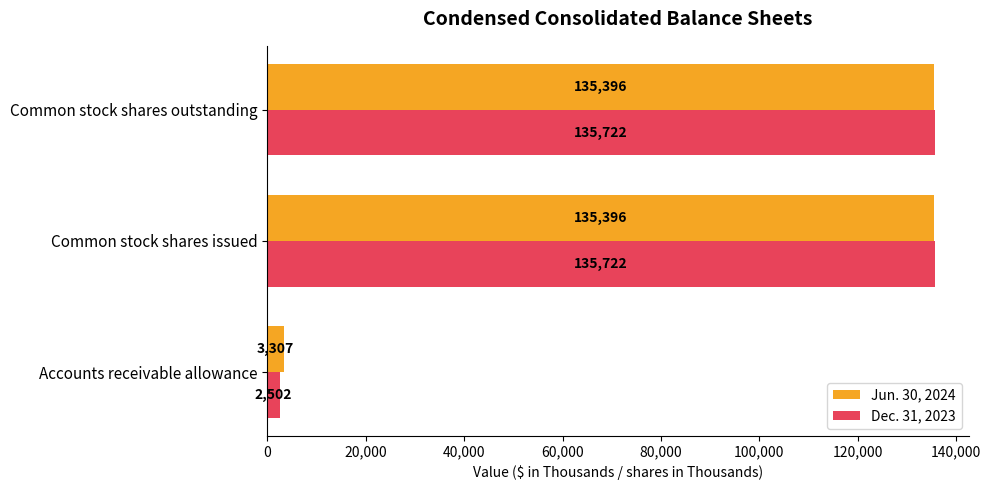

Is it true that Dec. 31, 2023 equals 90500 at Common stock shares outstanding?

False